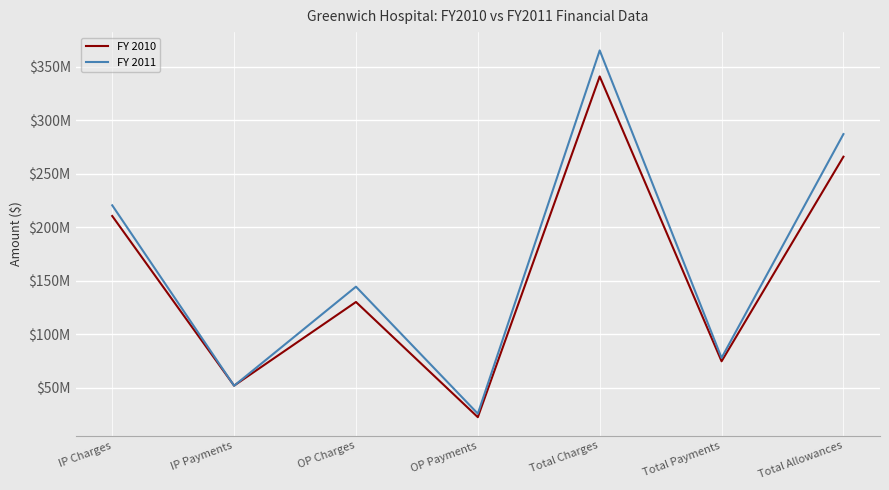

Does the chart display data point markers on the line(s)?

No